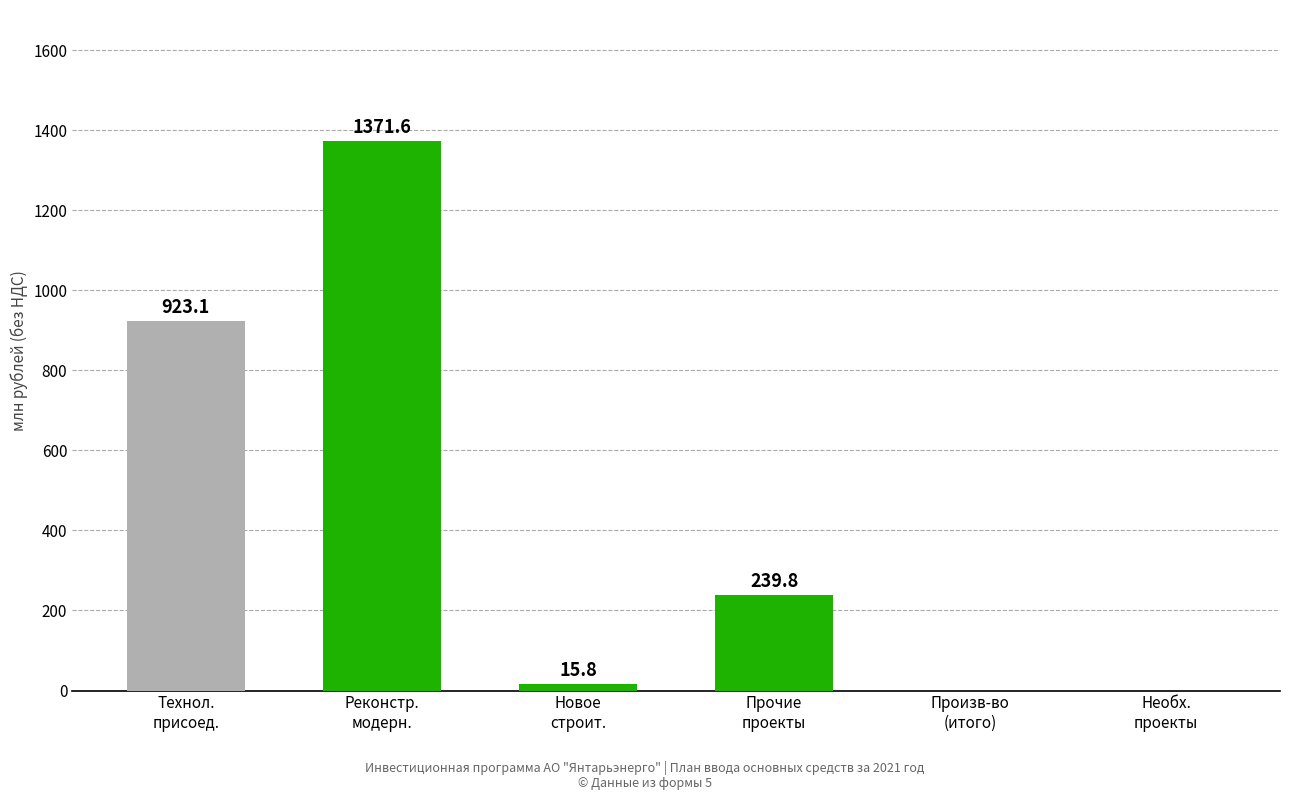

How many data points does each series have?

6